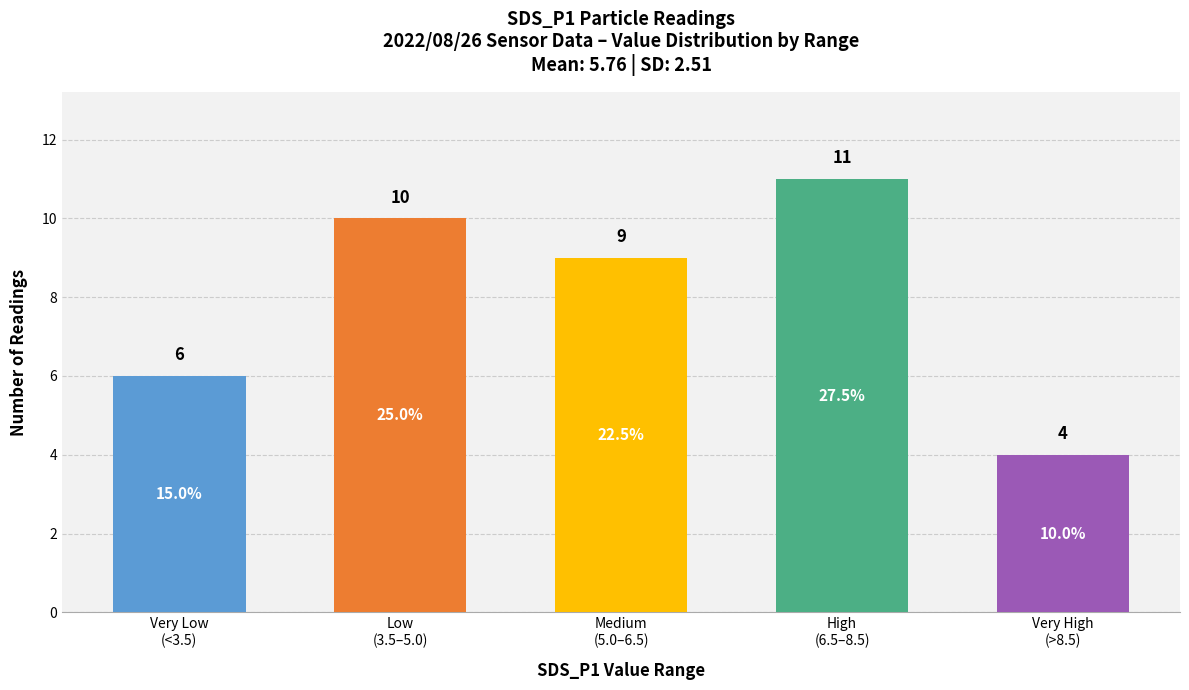

The value at High
(6.5–8.5) is 5. True or false?

False